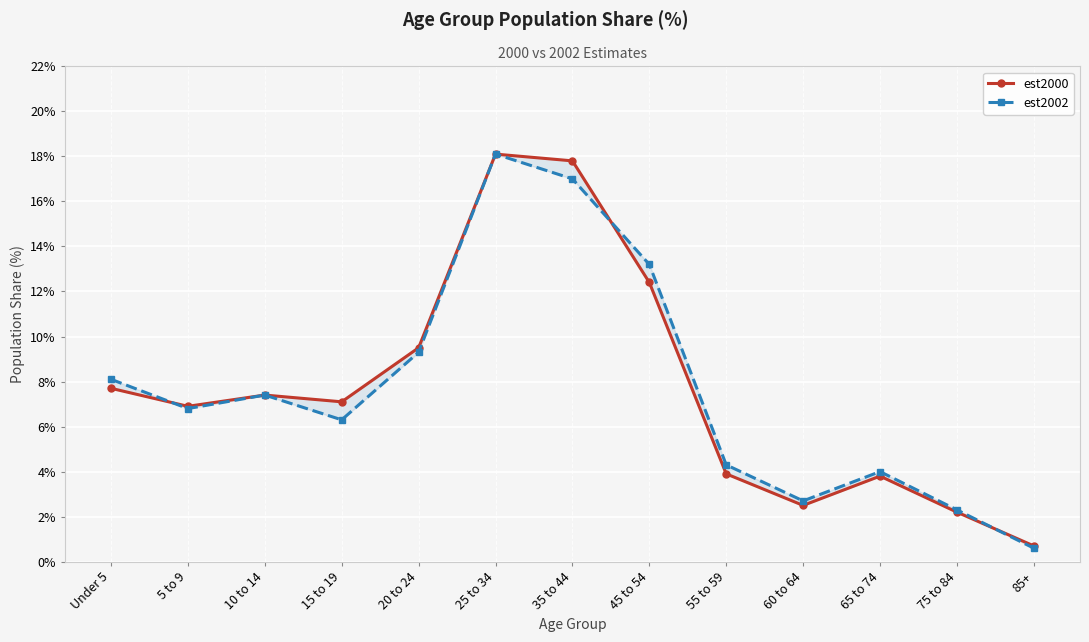

What is the difference between the maximum and minimum values in the est2000 series?

17.4